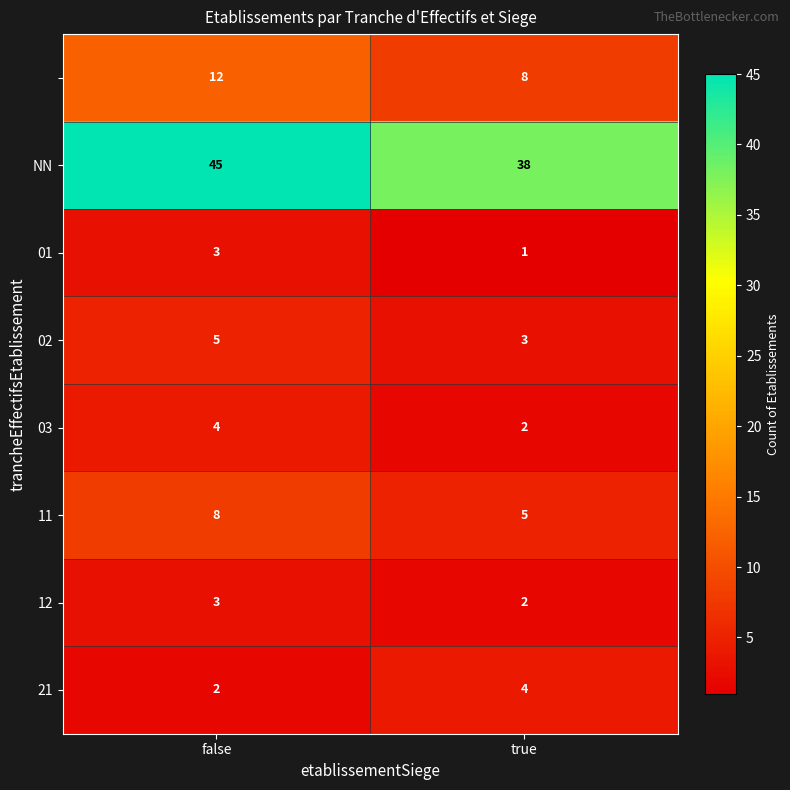

What is the spread (max minus min) of values at true?

37